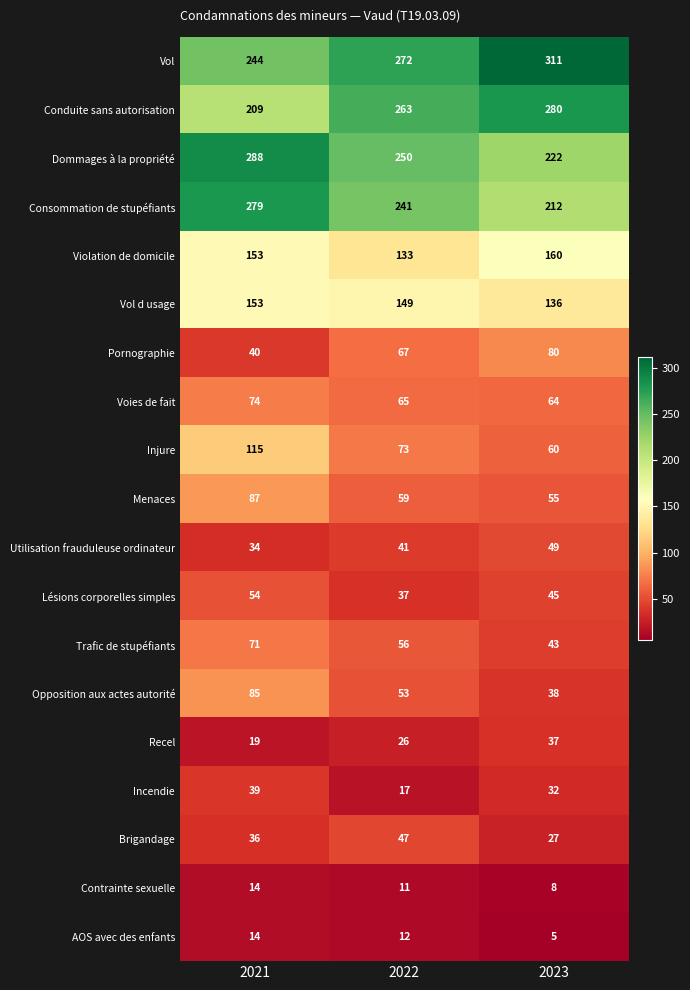

What is the sum of all Trafic de stupéfiants values?

170